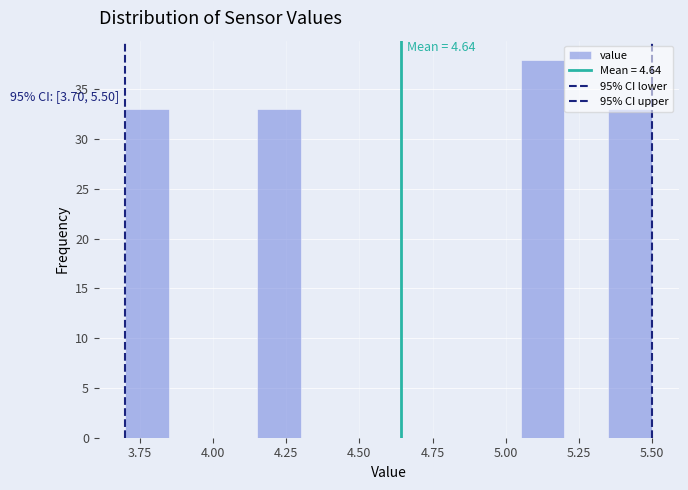

Around what value on the x-axis is the tallest bar? Give the approximate position of its centre, as read against the axis.

5.15